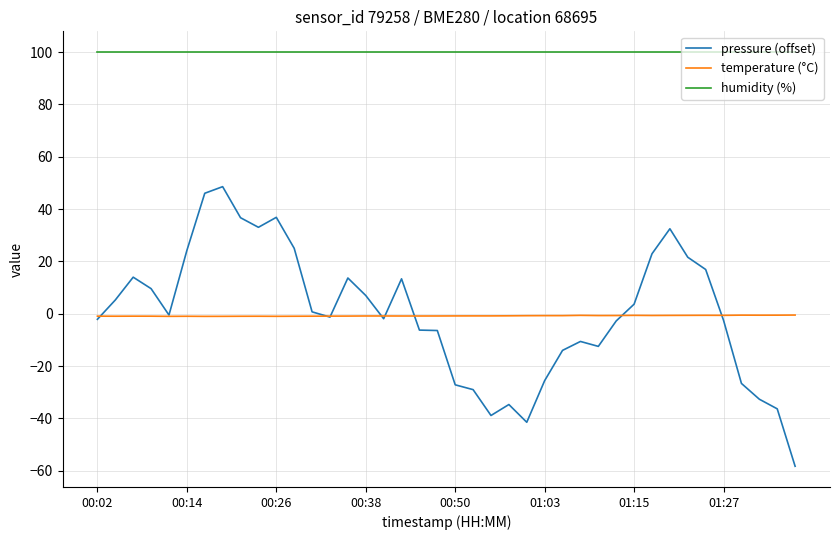

At how many categories does at least one series exceed 57?

40